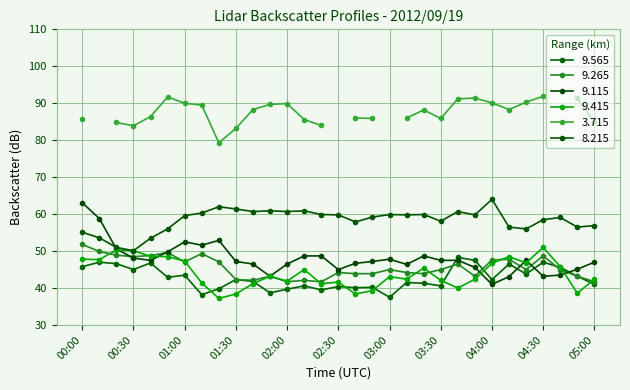

True or false: 9.415 has a value of 42.1 at 03:30.

True